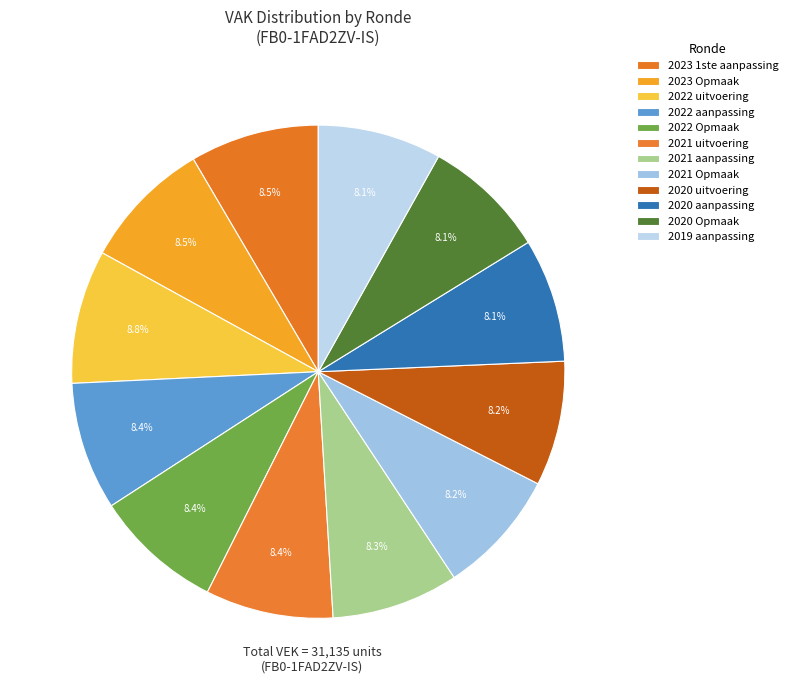

The 2021 uitvoering slice represents 22% of the pie. True or false?

False